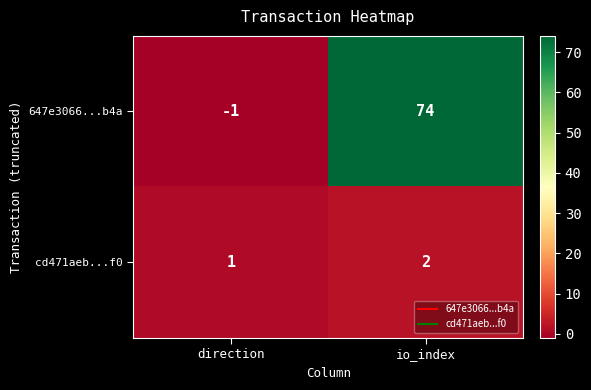

What is the sum of the 647e3066...b4a values at io_index and direction?

73